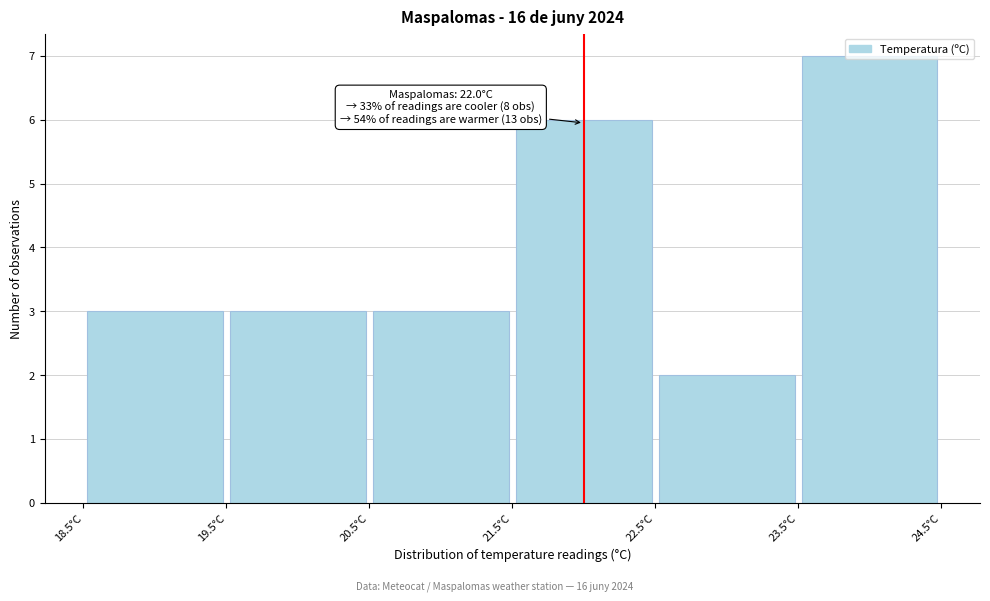

Over which range of the x-axis is the bar tallest?

23.5 to 24.5